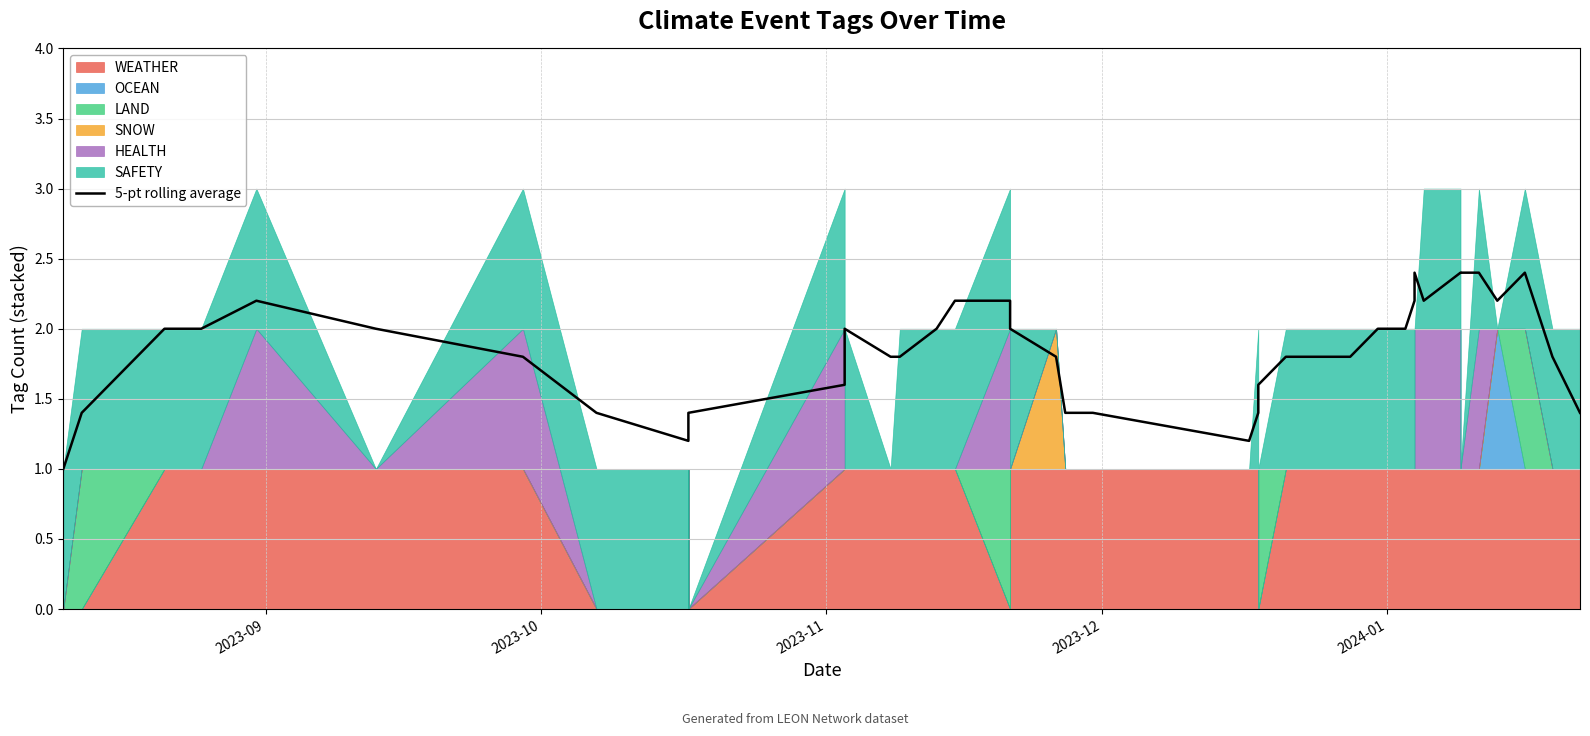

Does the chart display data point markers on the line(s)?

No